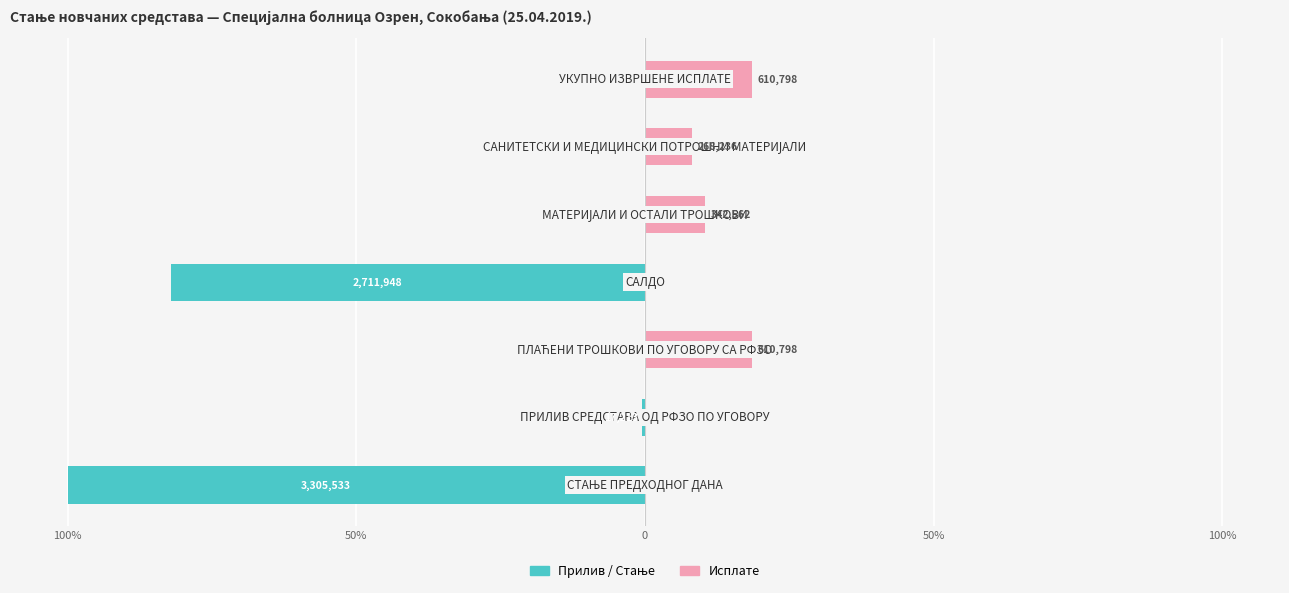

What is the difference between the second highest and second lowest values in the Исплате series?

18.5